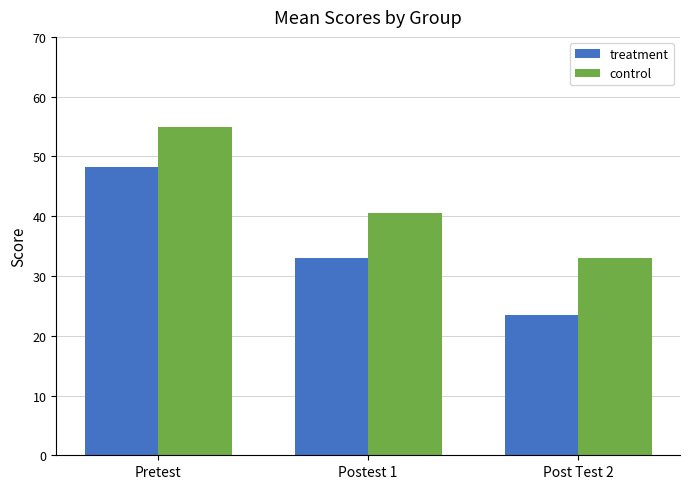

What is the difference between the maximum and minimum values in the treatment series?

24.8